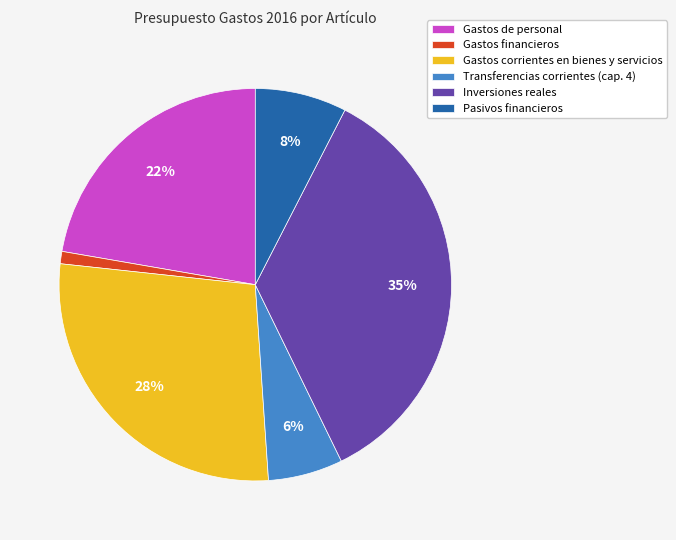

Which category has the smallest portion of the pie?

Gastos financieros